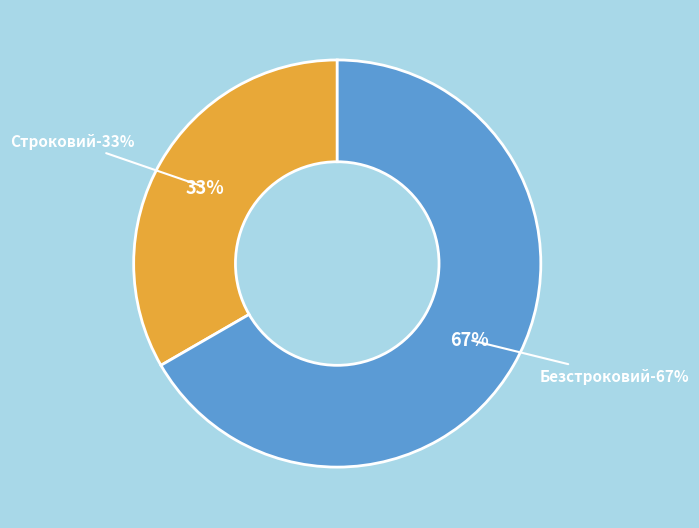

Is it true that Строковий is 24% of the pie?

False